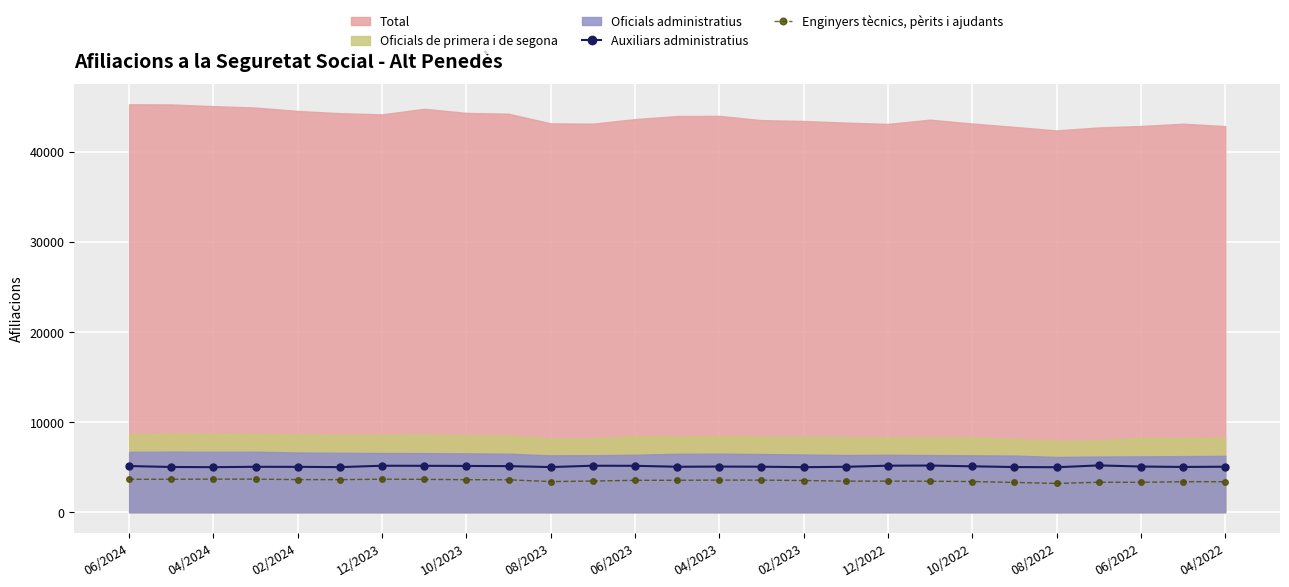

What is the difference between the maximum and minimum values in the Auxiliars administratius series?

205